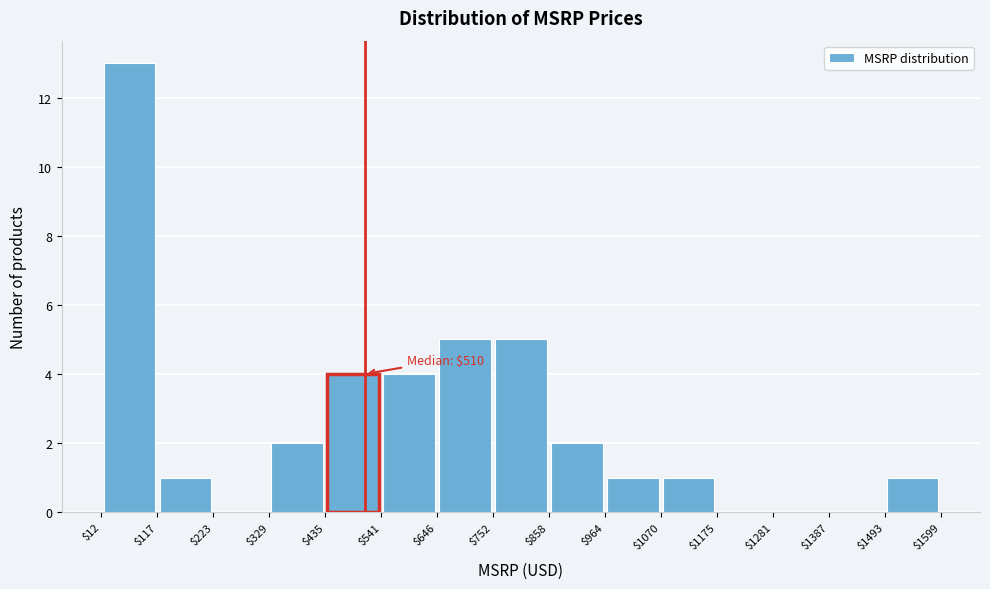

Which range on the x-axis has the tallest bar?

$12 to $117